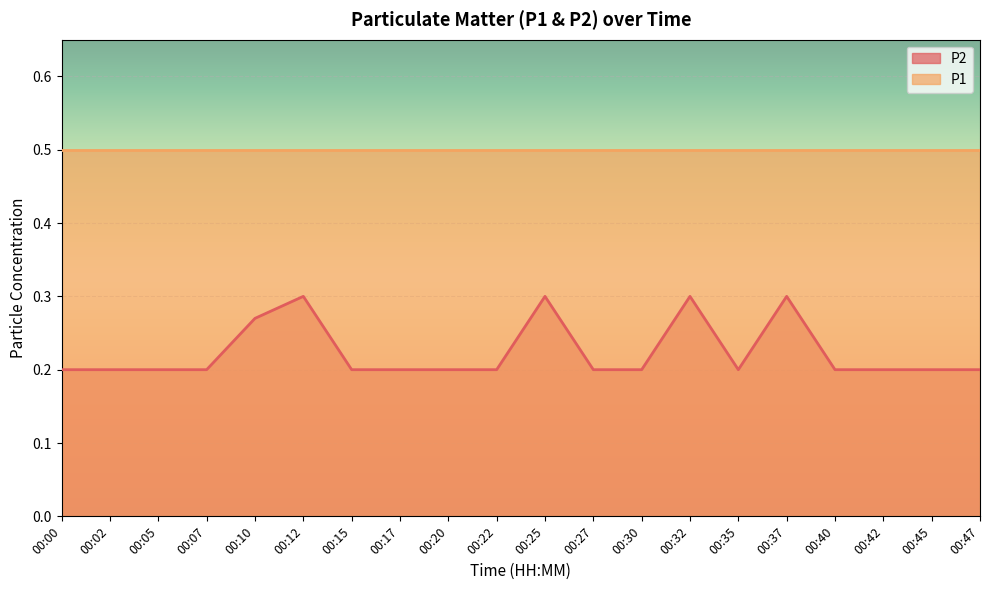

The chart shows a value of 0.2 at 00:12. True or false?

False